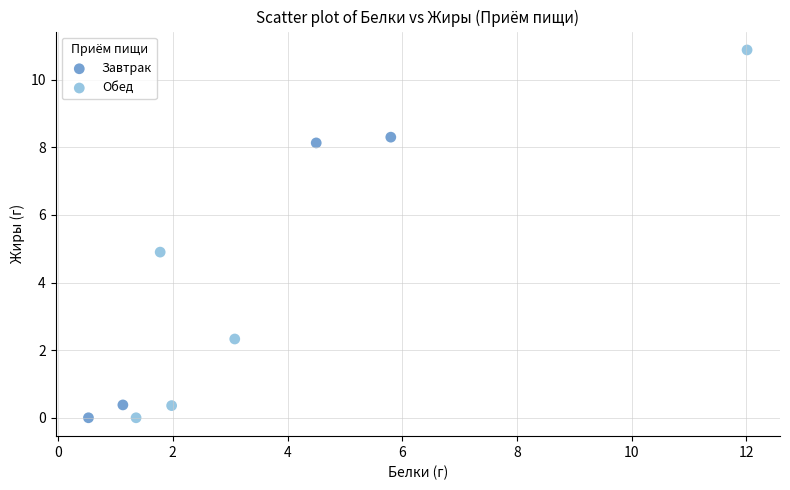

Which series has the widest spread of Y values?

Обед